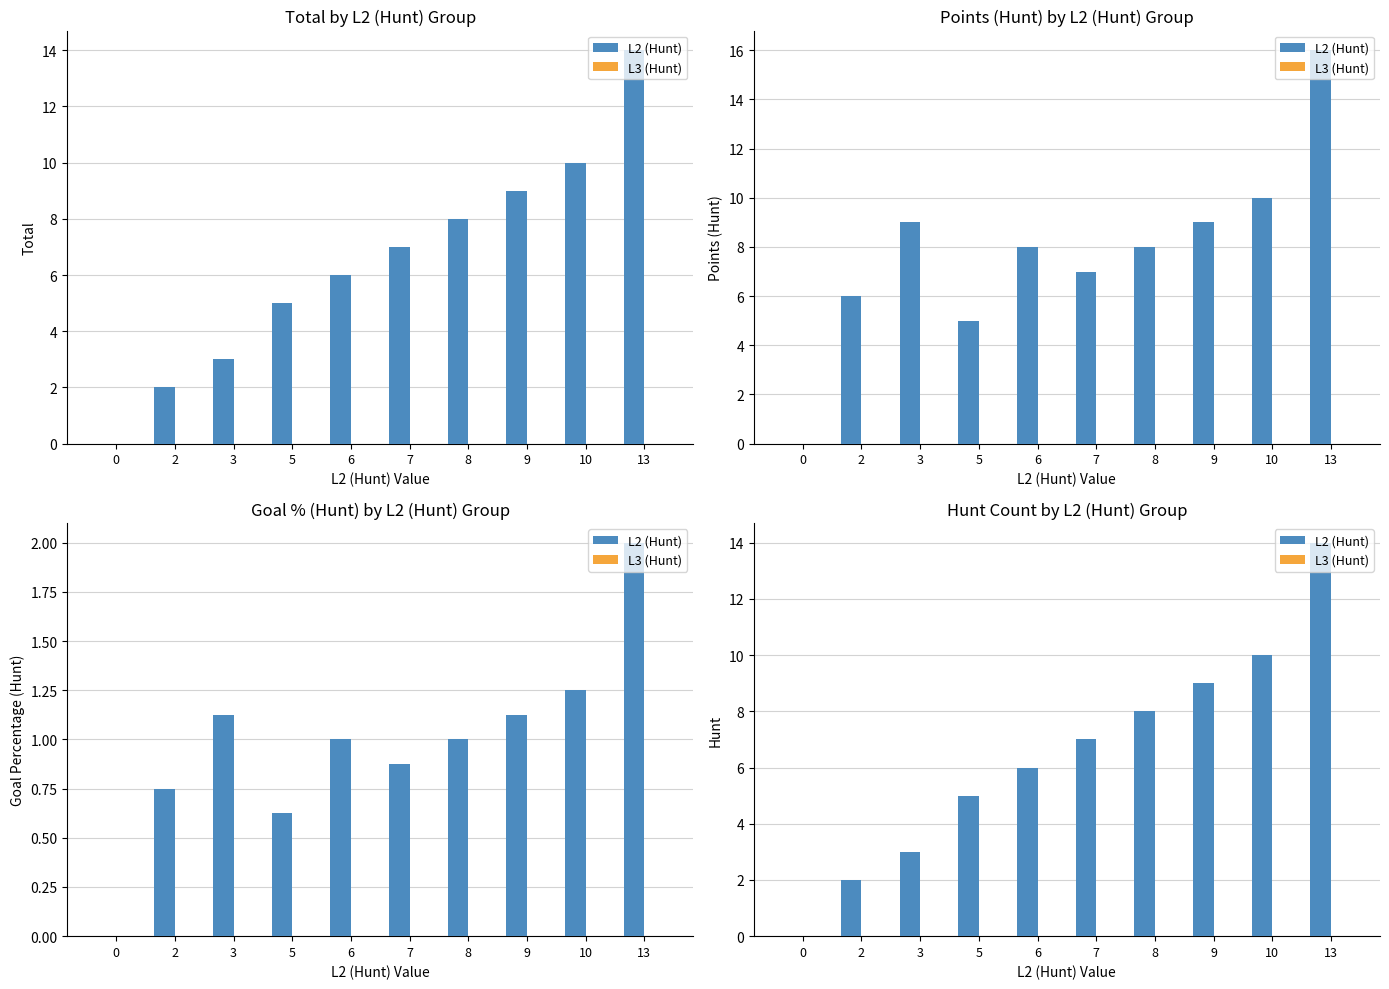

What is the sum of the L2 (Hunt) values at 9 and 13?

23